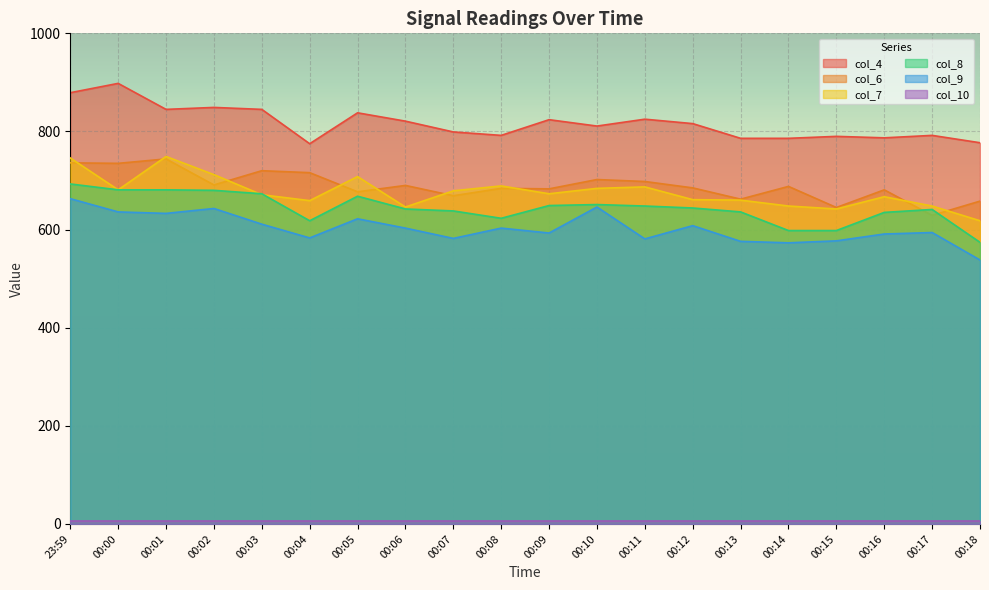

What is the label of the 12th point from the right?

00:07